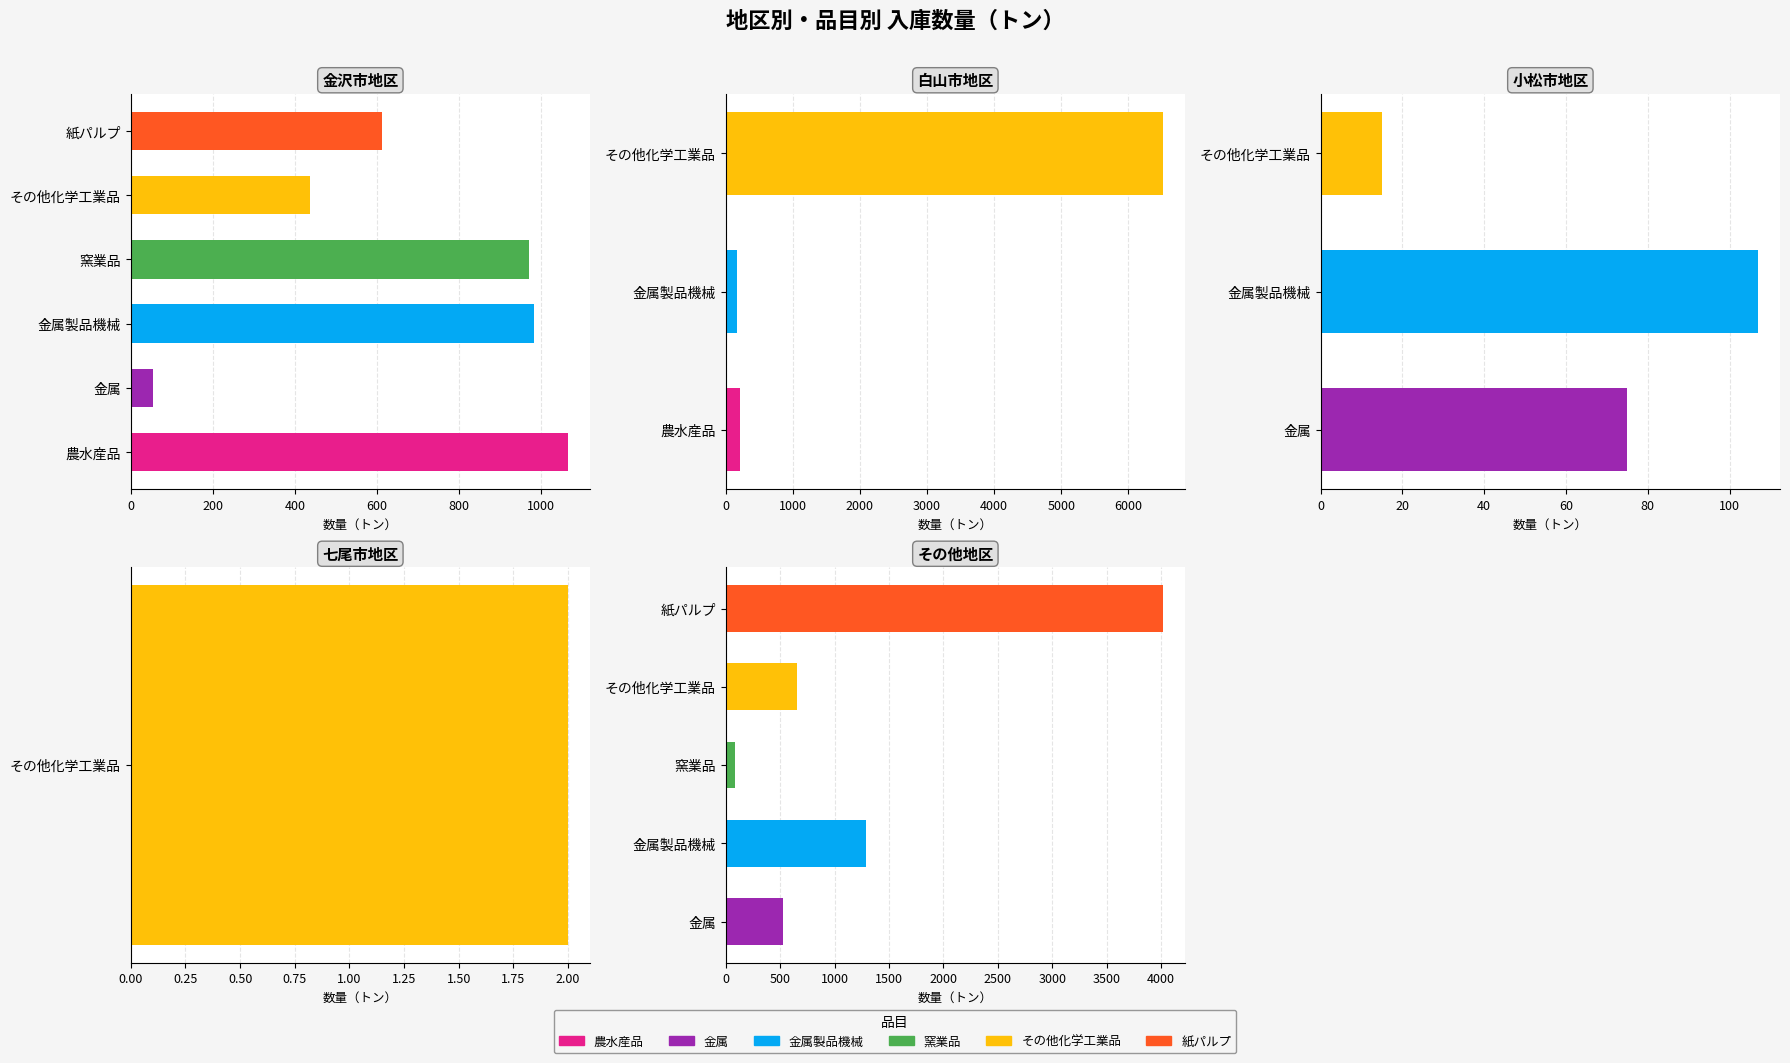

Does the chart contain any negative values?

No